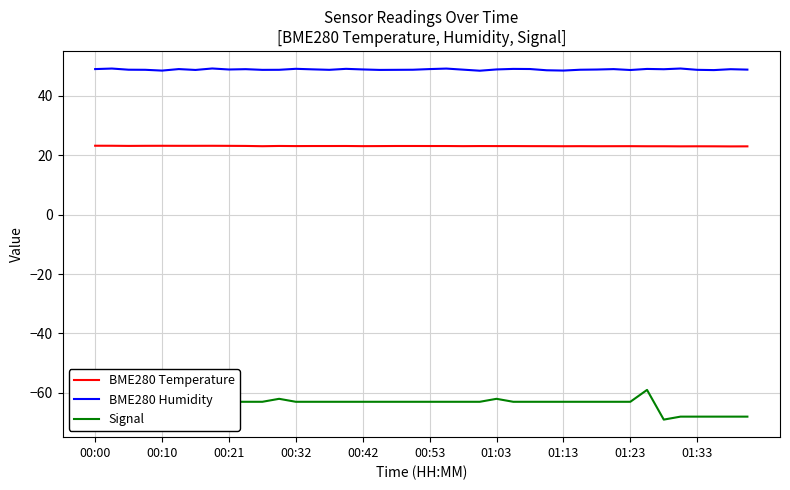

Reading left to right, transcribe all the data shown in this chart.

BME280 Temperature: 23.2	23.2	23.2	23.2	23.2	23.2	23.2	23.2	23.2	23.2	23.1	23.1	23.1	23.1	23.1	23.1	23.1	23.1	23.1	23.1	23.1	23.1	23.1	23.1	23.1	23.1	23.1	23.1	23.1	23.1	23.1	23.1	23.1	23.1	23.1	23.0	23.0	23.0	23.0	23.0
BME280 Humidity: 49.0	49.2	48.8	48.8	48.5	49.0	48.8	49.2	48.9	49.0	48.8	48.8	49.1	49.0	48.8	49.1	48.9	48.8	48.8	48.8	49.0	49.2	48.9	48.5	48.9	49.1	49.1	48.6	48.5	48.8	48.9	49.0	48.7	49.1	49.0	49.2	48.8	48.7	49.0	48.9
Signal: -59.0	-59.0	-59.0	-61.0	-61.0	-62.0	-62.0	-63.0	-63.0	-63.0	-63.0	-62.0	-63.0	-63.0	-63.0	-63.0	-63.0	-63.0	-63.0	-63.0	-63.0	-63.0	-63.0	-63.0	-62.0	-63.0	-63.0	-63.0	-63.0	-63.0	-63.0	-63.0	-63.0	-59.0	-69.0	-68.0	-68.0	-68.0	-68.0	-68.0